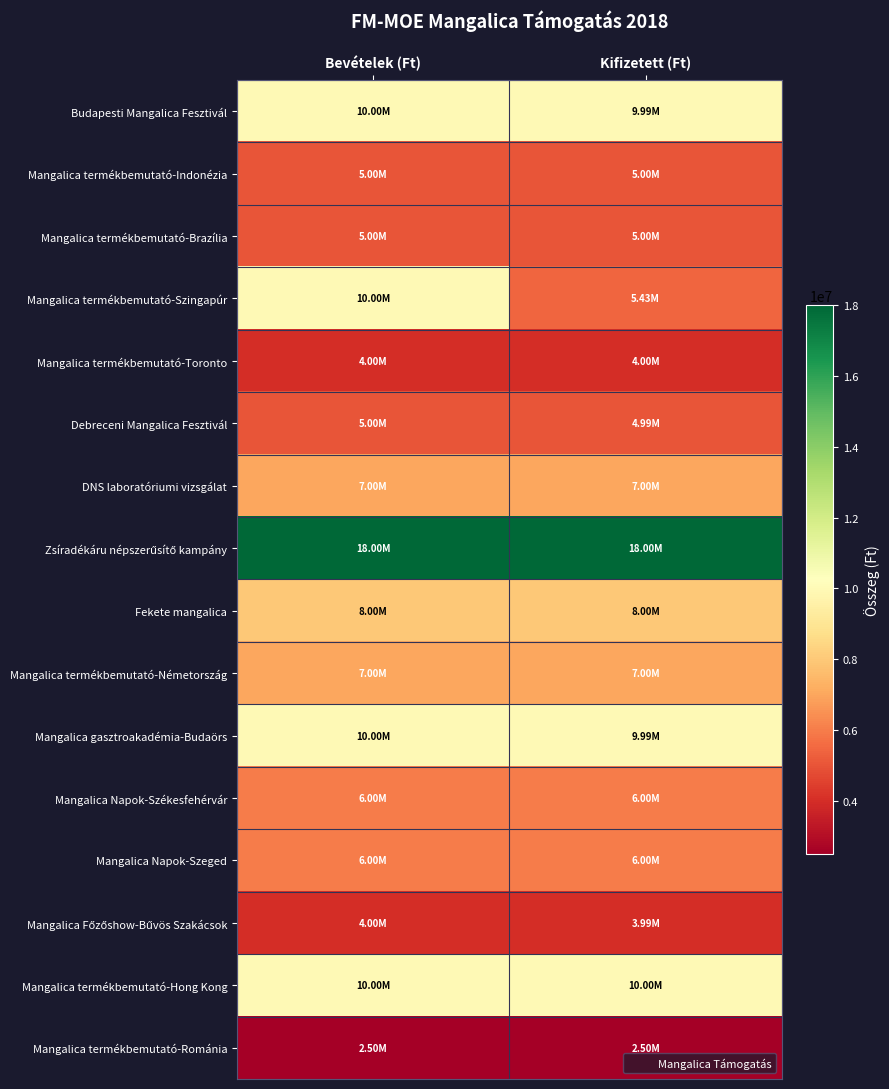

What is the total value across all series at Kifizetett (Ft)?

112891504